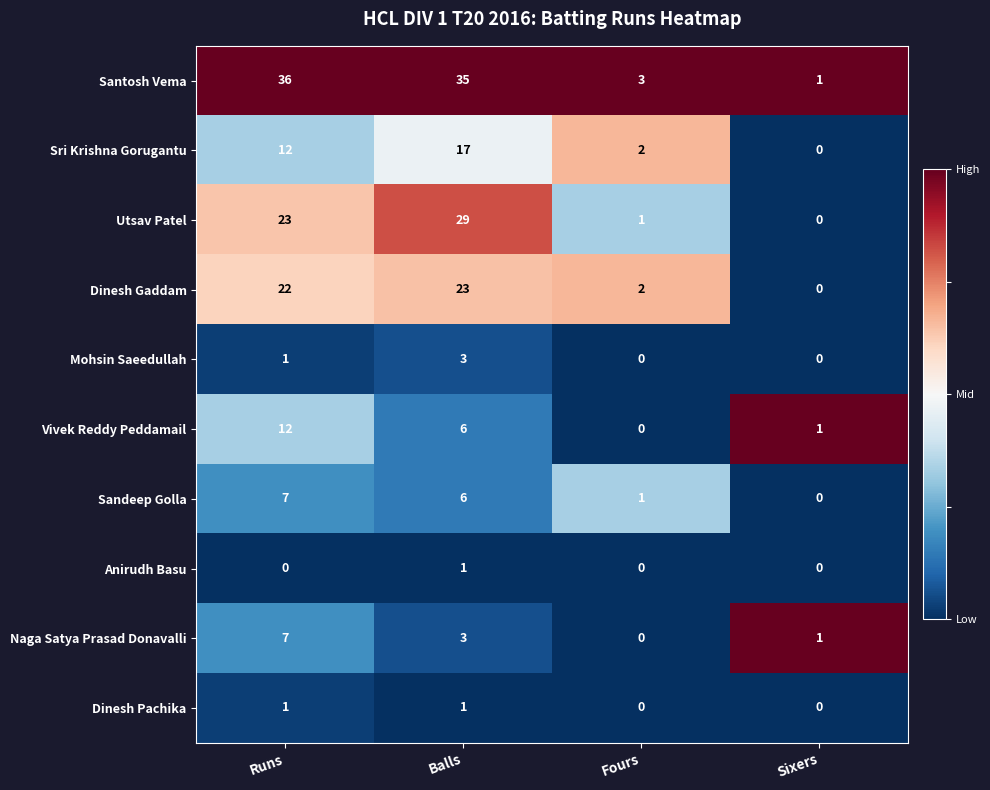

What is the total value across all series at Sixers?

3